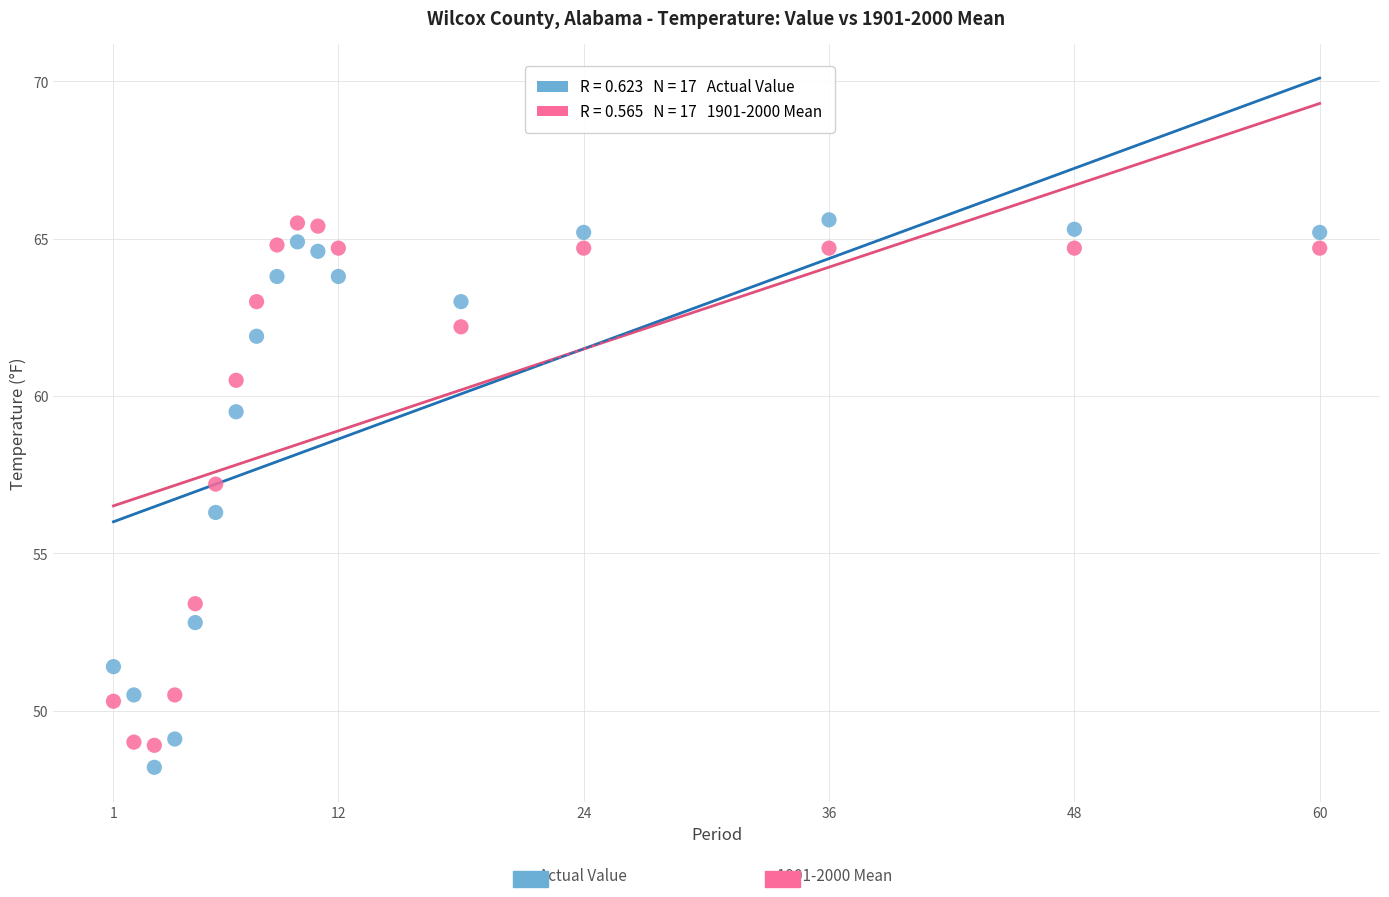

Across all series, what Y value is closest to 56?

56.3